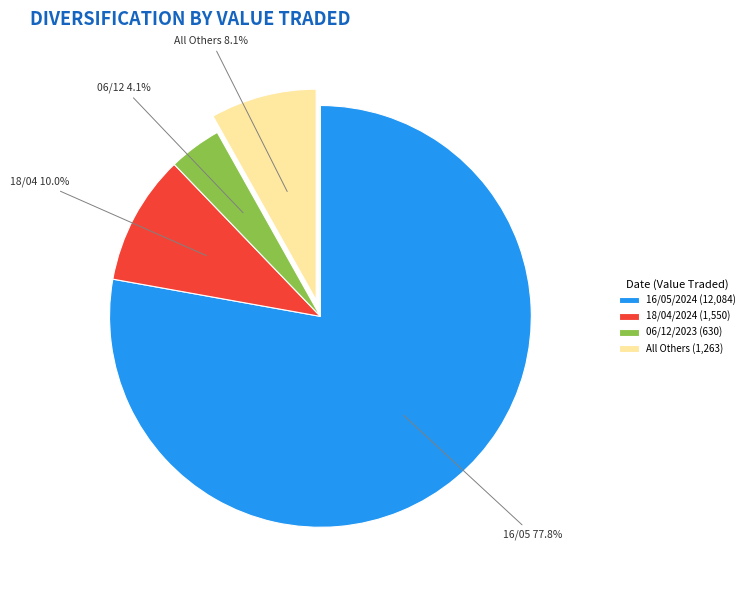

Count the number of slices in the pie.

4